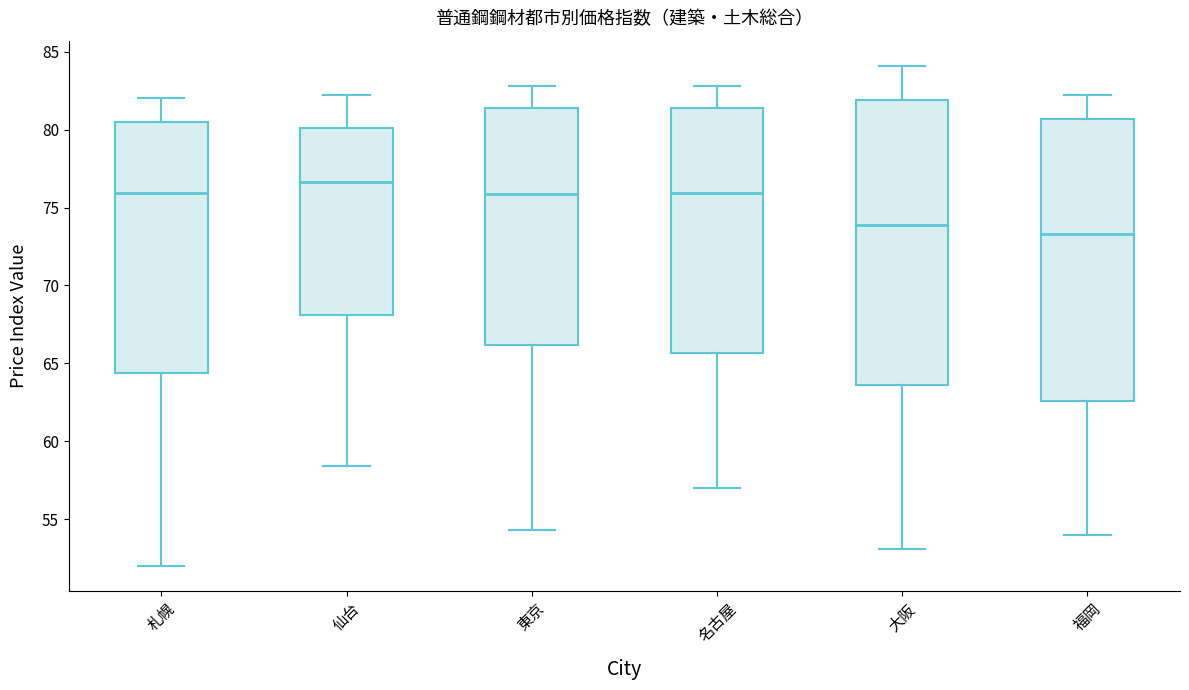

Where does the median line of the box for 福岡 sit on the y-axis? The values are not printed on the chart, so give them approximately, as read against the axis.

73.5